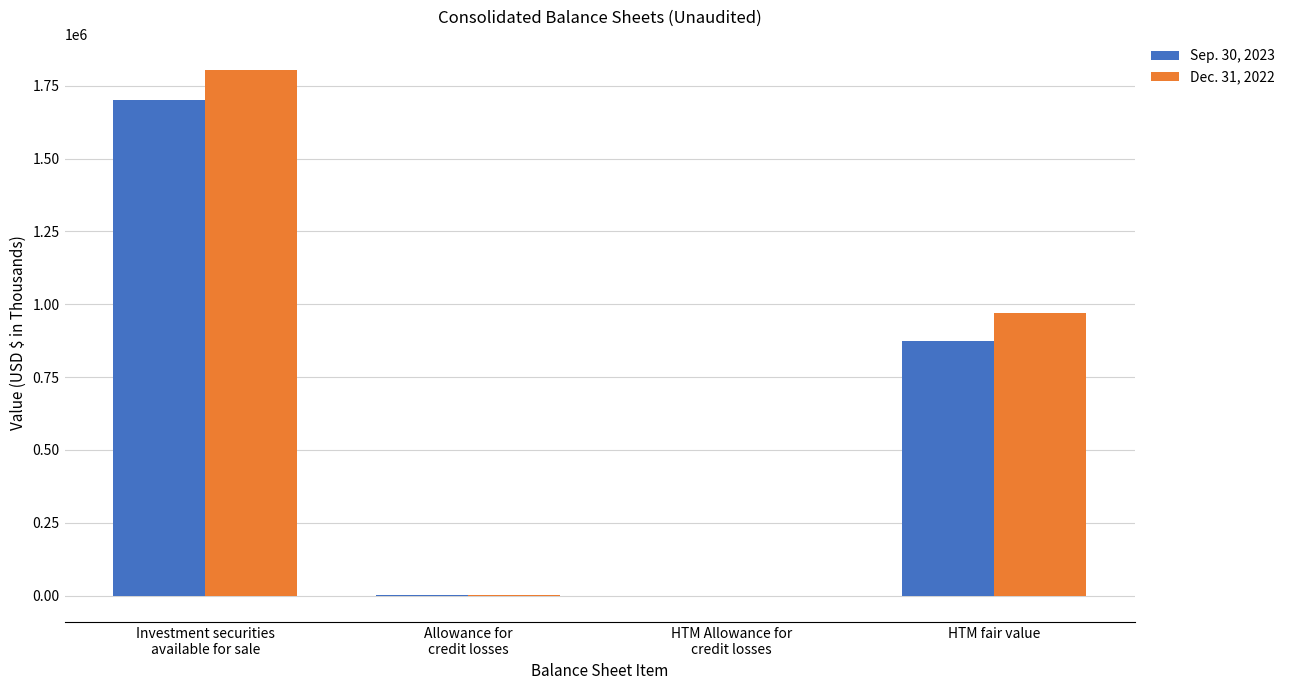

What is the maximum value for Dec. 31, 2022?

1803898